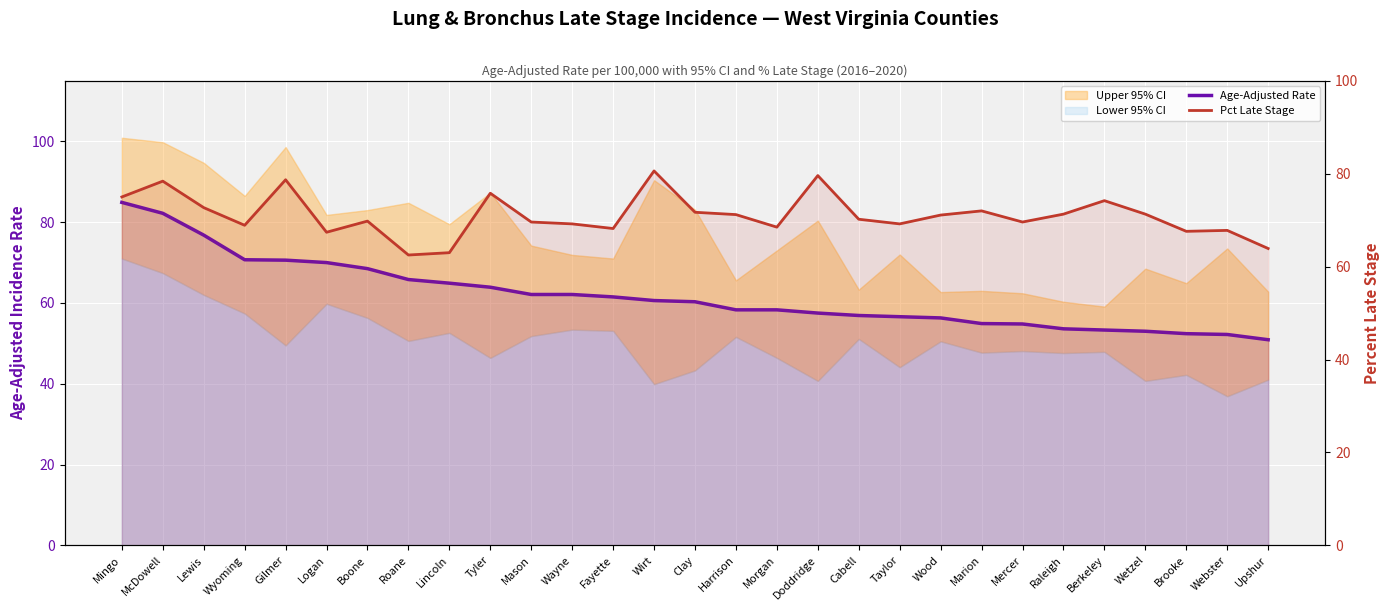

What is the label of the 19th point from the left?

Cabell